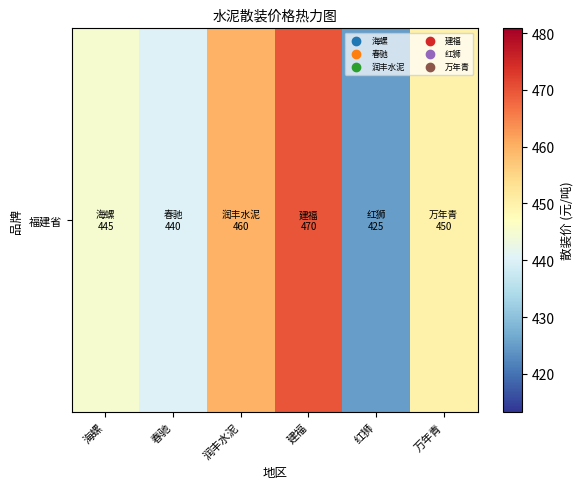

What is the minimum value shown in the chart?

425